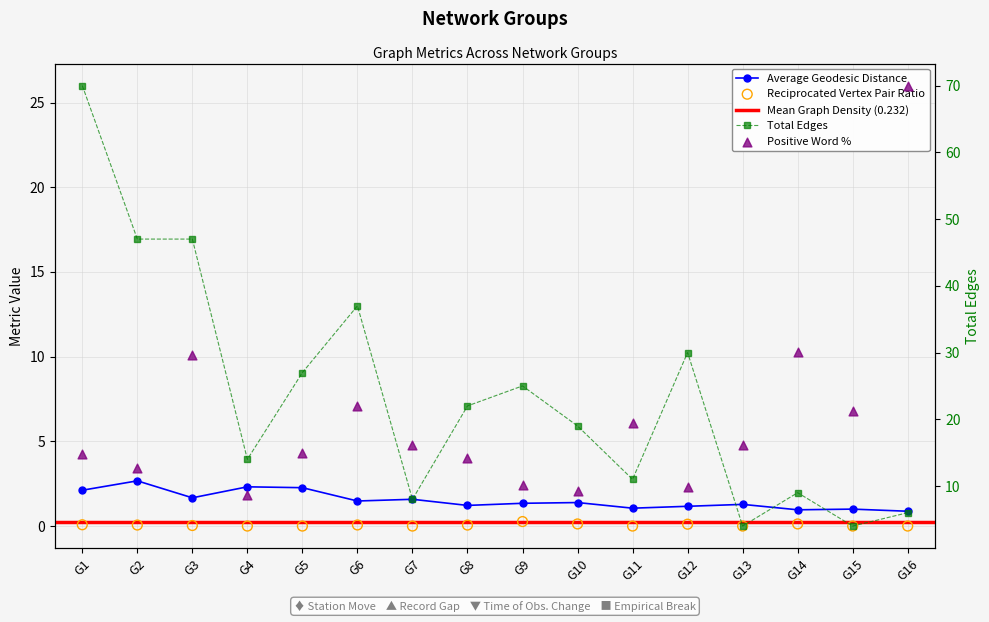

Which series has the largest Y range (max minus min)?

Total Edges